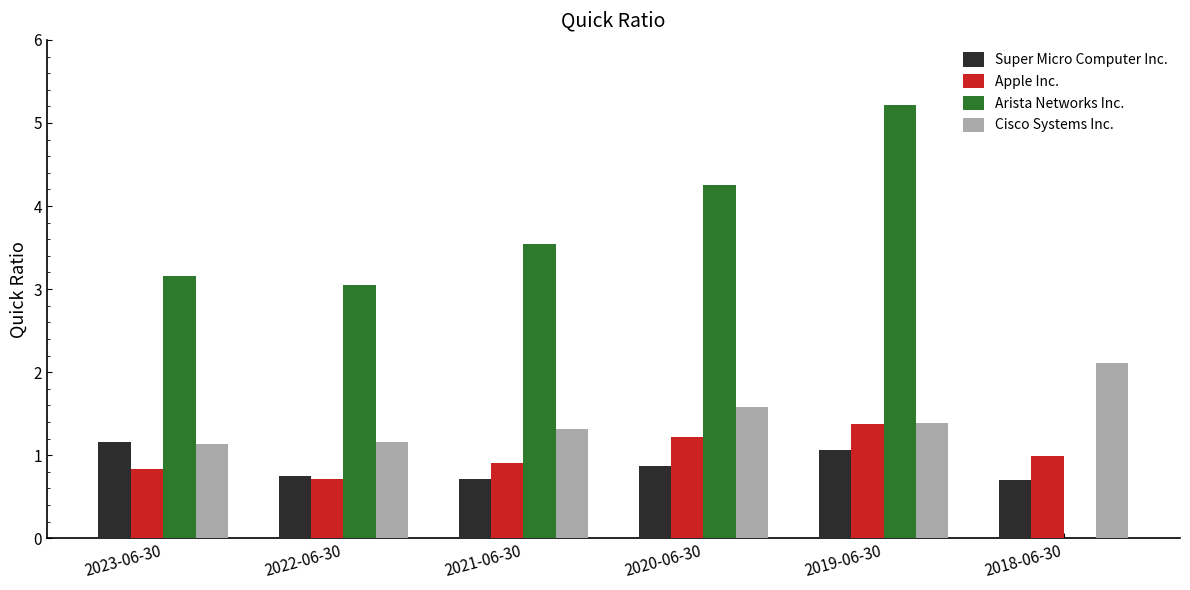

Read the Apple Inc. value at 2021-06-30.

0.9